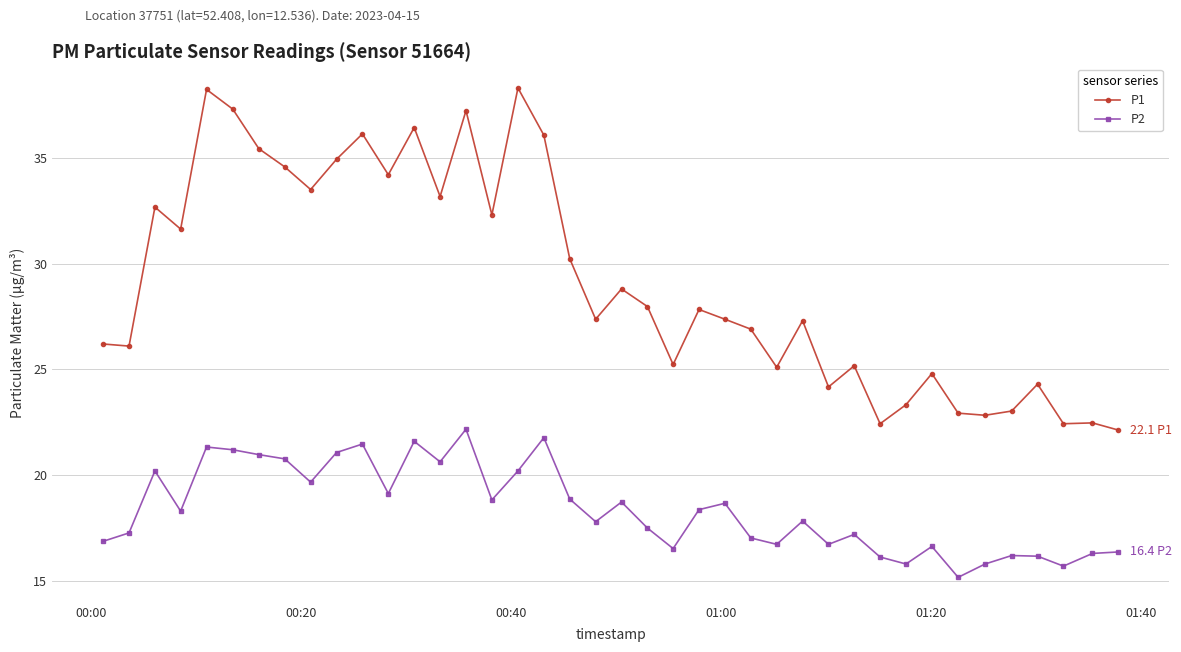

Which series has the widest spread of values?

P1